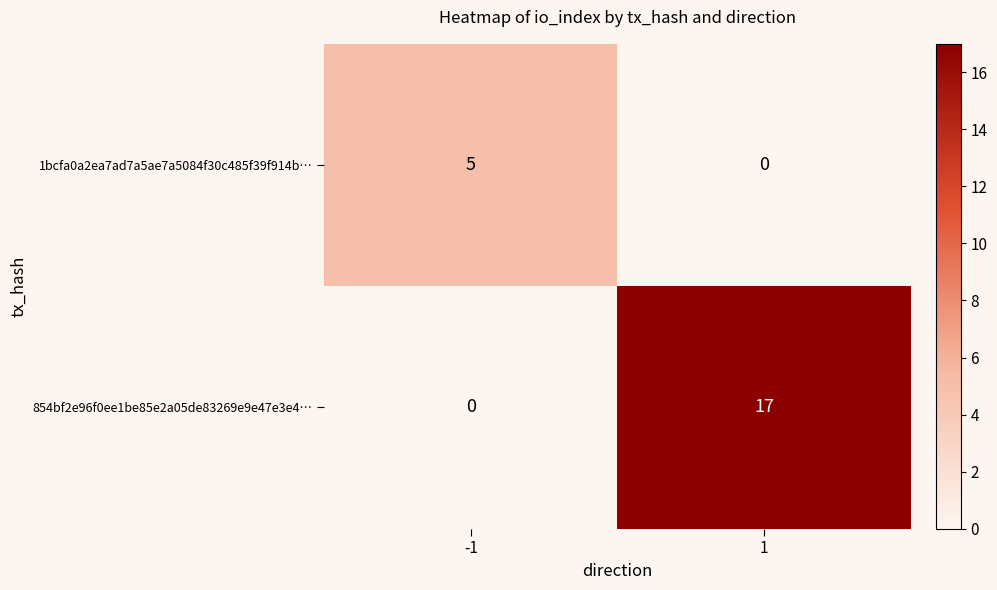

At -1, list the series in order from largest to smallest.

1bcfa0a2ea7ad7a5ae7a5084f30c485f39f914b…, 854bf2e96f0ee1be85e2a05de83269e9e47e3e4…